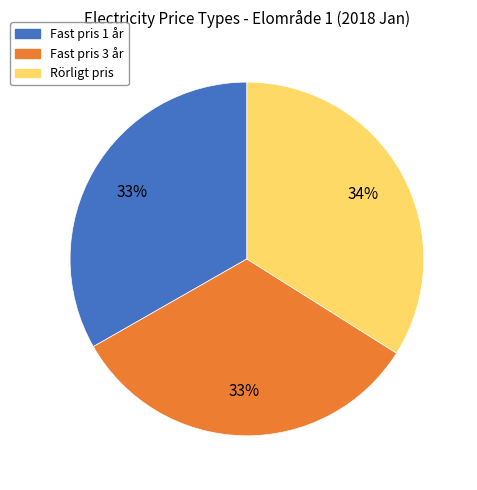

Is there a majority slice in this chart?

No